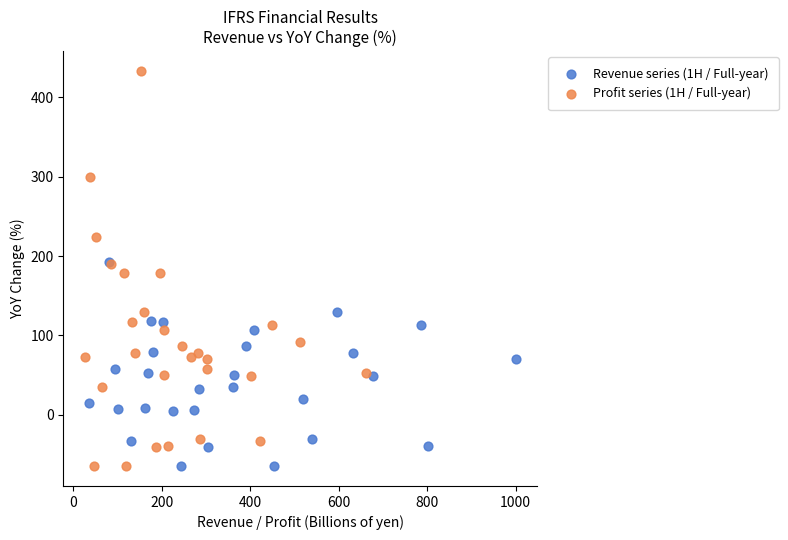

Which series contains the highest Y value?

Profit series (1H / Full-year)